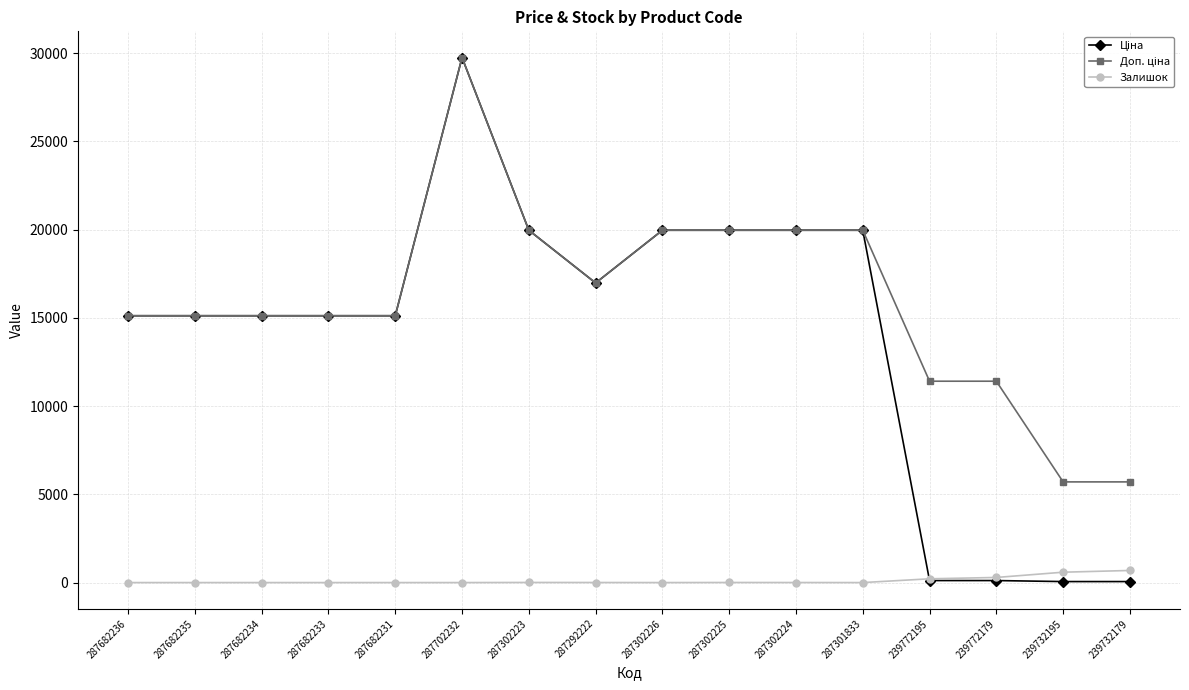

What is the highest value of the Залишок series?

686.0